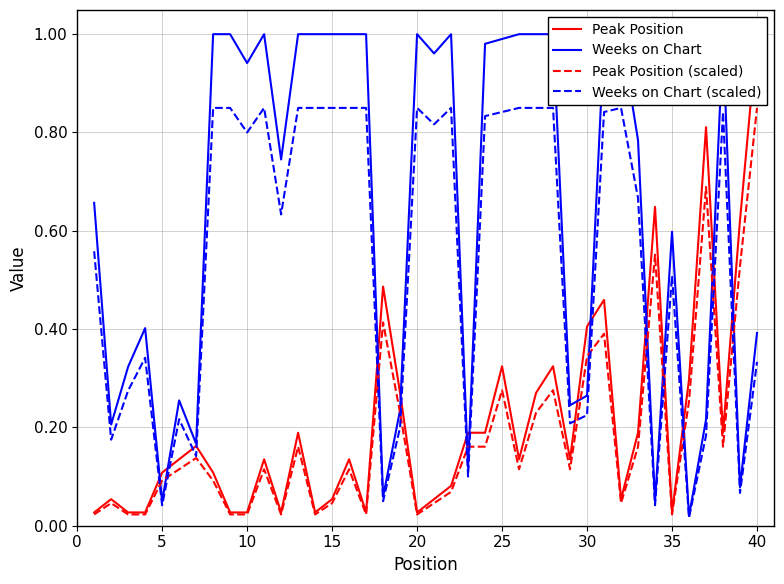

Which category has the lowest value across all series?

35